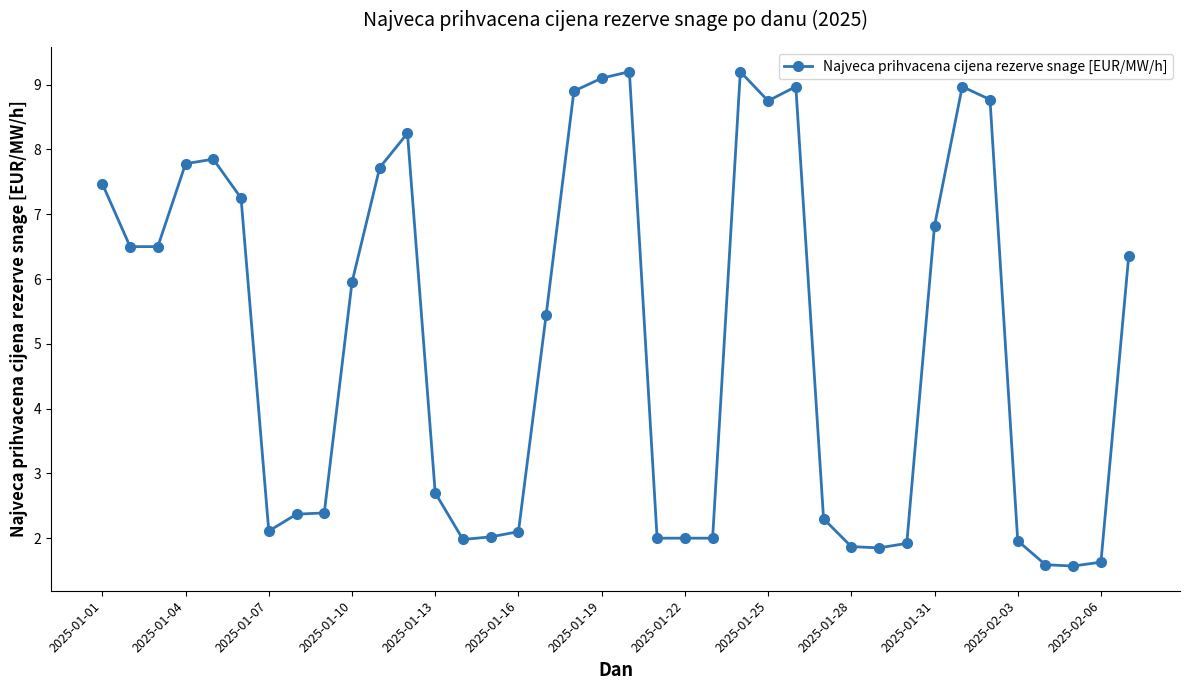

True or false: there are more than 1 points higher than both neighbors.

True